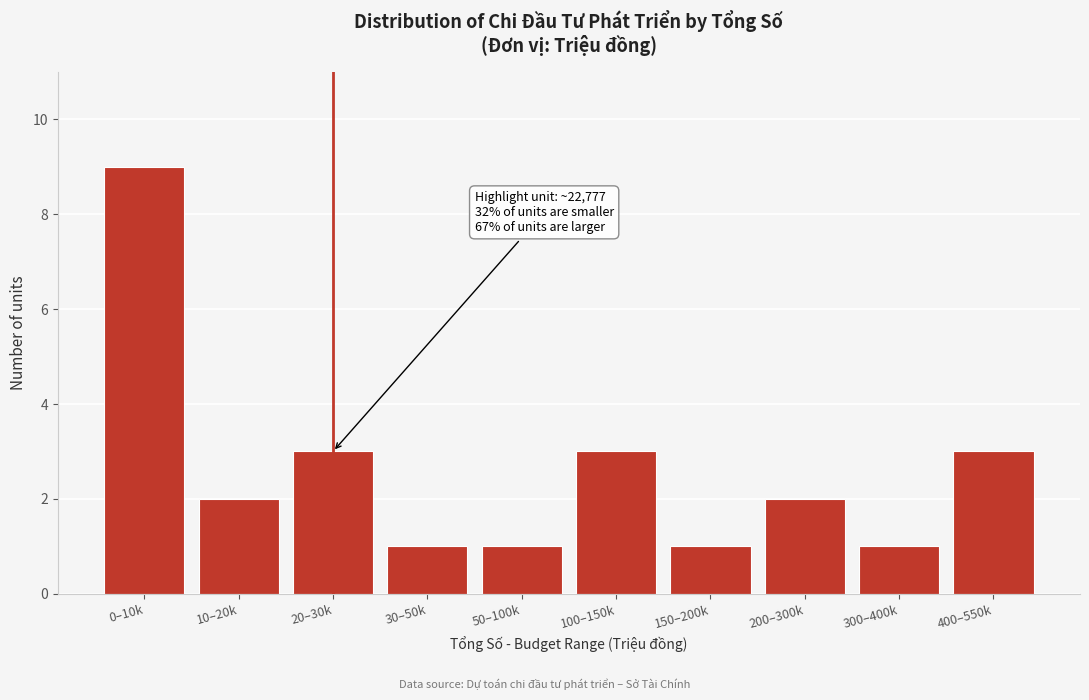

Reading left to right, transcribe all the data shown in this chart.

0–10k=9	10–20k=2	20–30k=3	30–50k=1	50–100k=1	100–150k=3	150–200k=1	200–300k=2	300–400k=1	400–550k=3